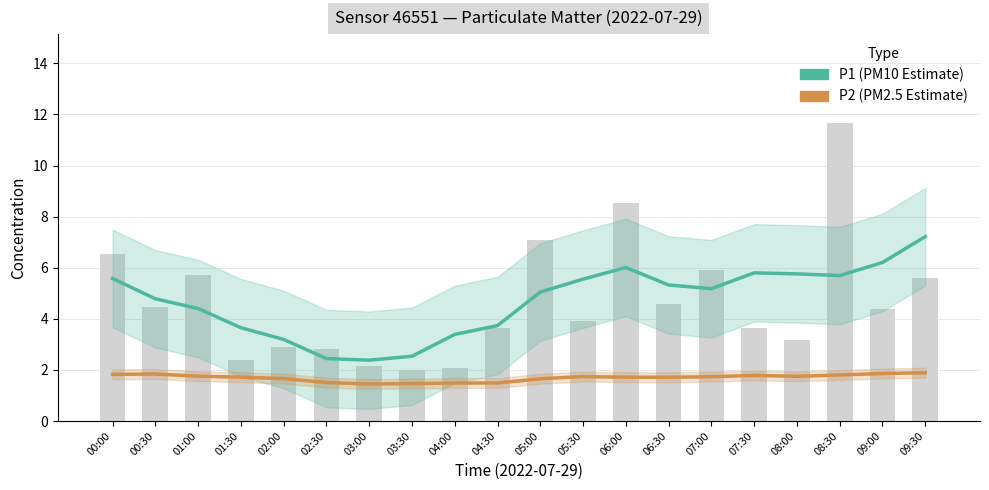

List the series in order of their overall mean, lowest first.

P2 (PM2.5 Estimate based on partial data), P1 (PM10 Estimate)